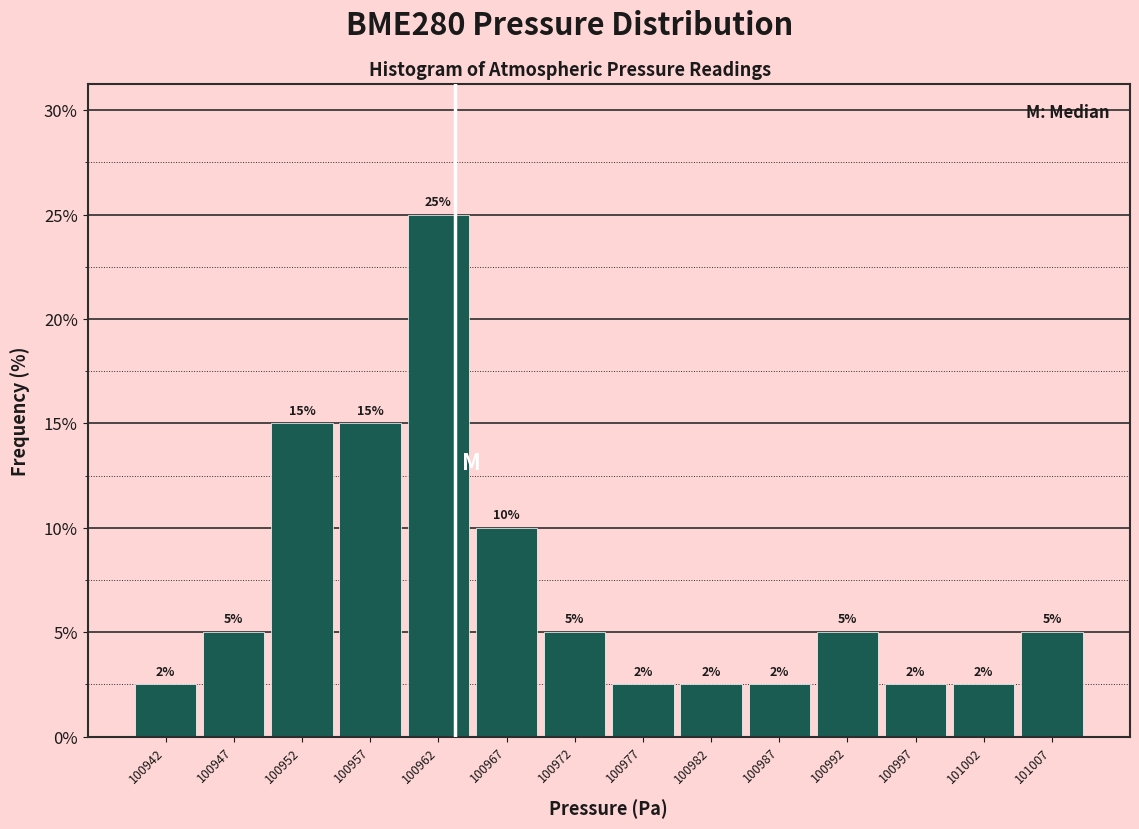

Over which range of the x-axis is the bar tallest?

100960 to 100965